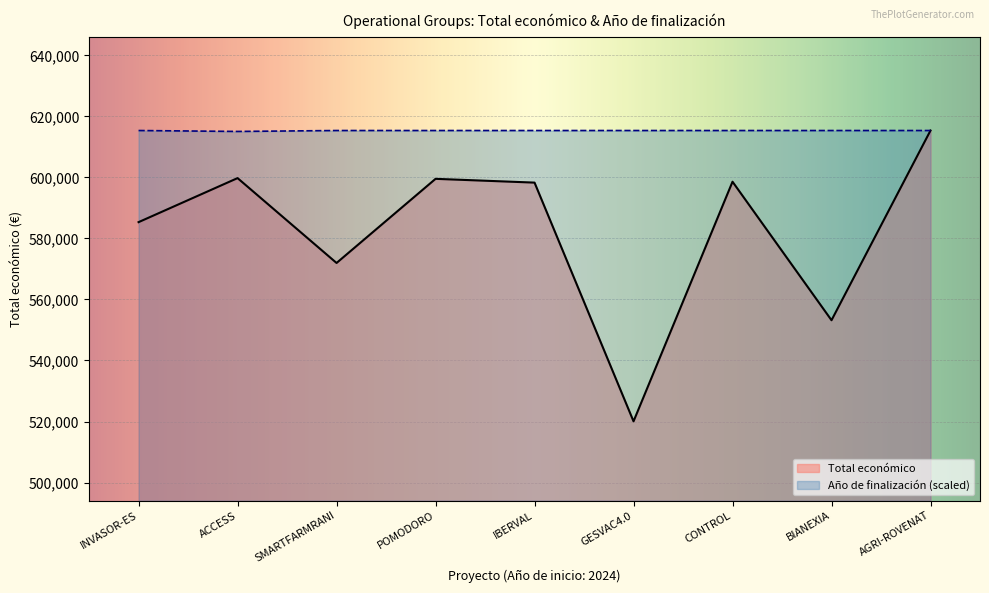

True or false: Año de finalización has a value of 965610.8 at SMARTFARMRANI.

False